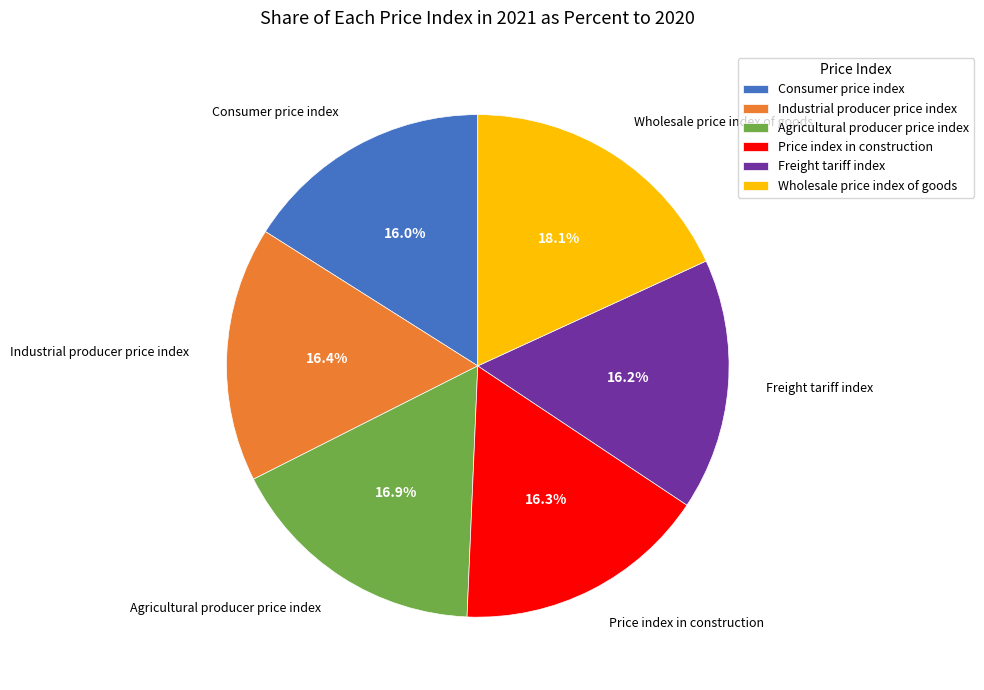

Combined, what portion of the pie is Freight tariff index and Consumer price index?

32.2%